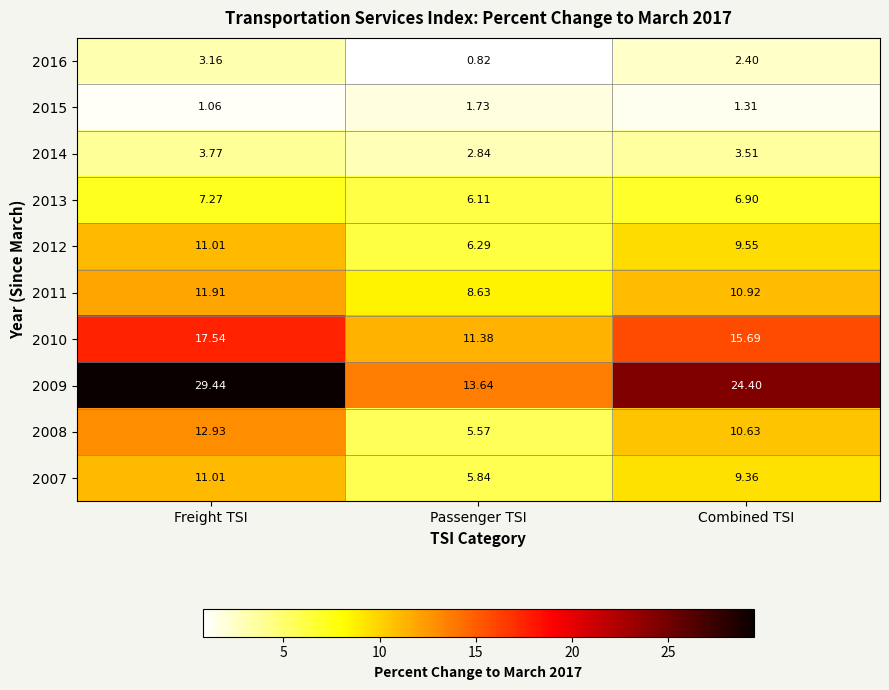

Count the number of data series in this chart.

10